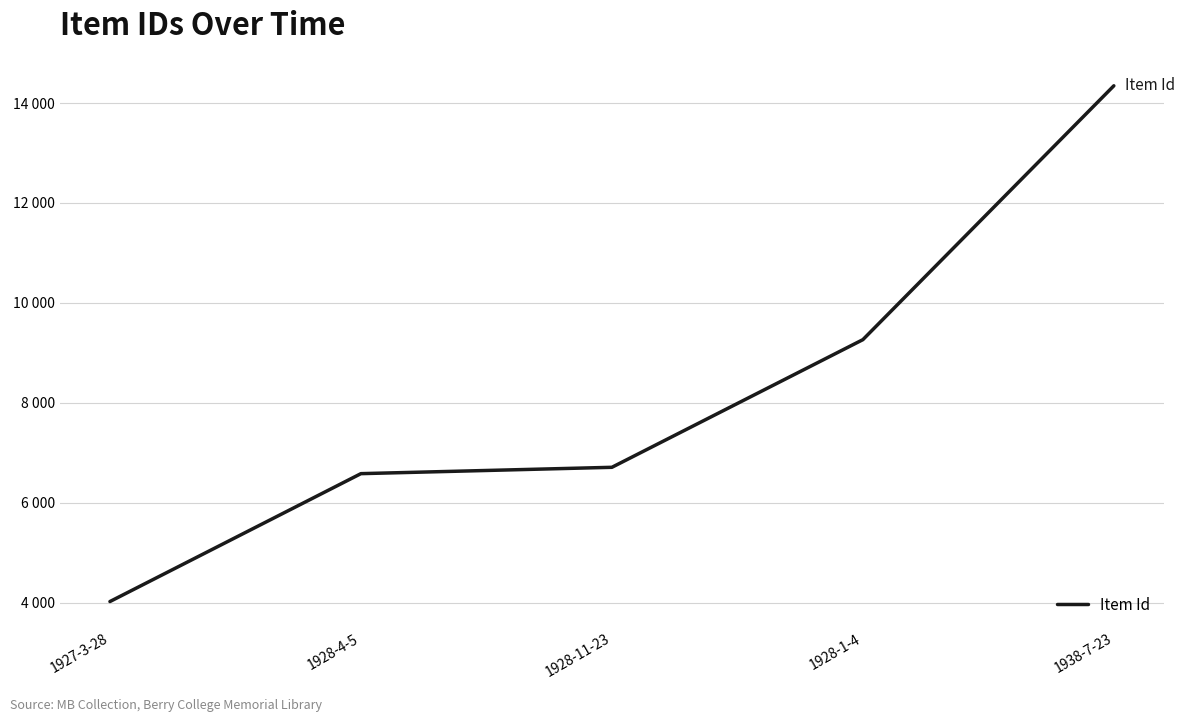

Does the chart display data point markers on the line(s)?

No